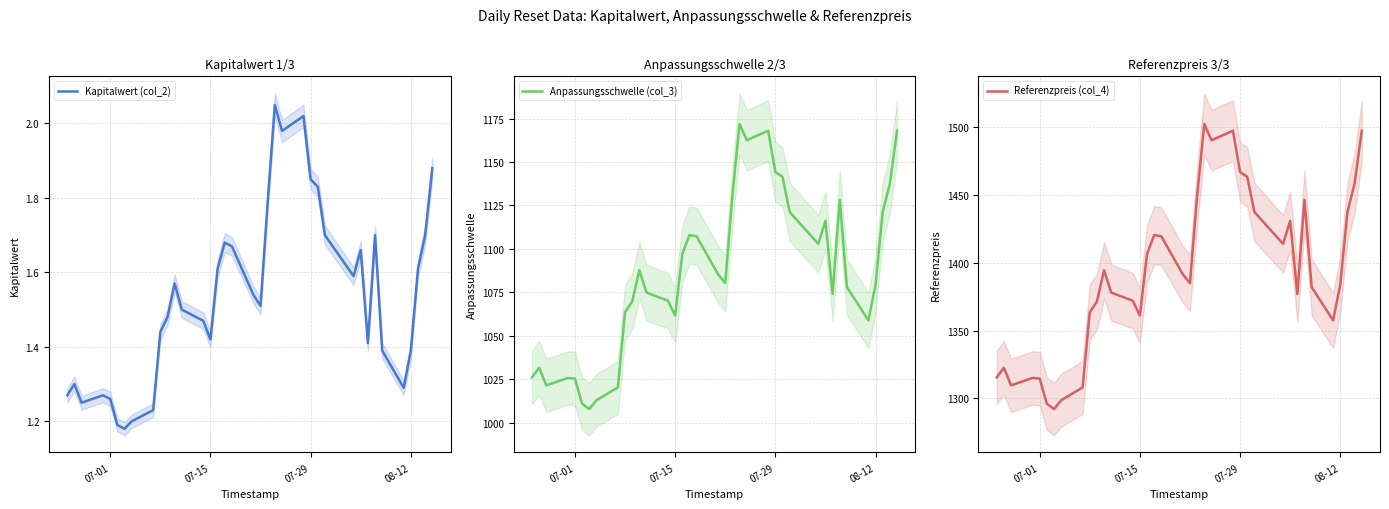

How many values in the Referenzpreis (col_4) series exceed 1385?

18